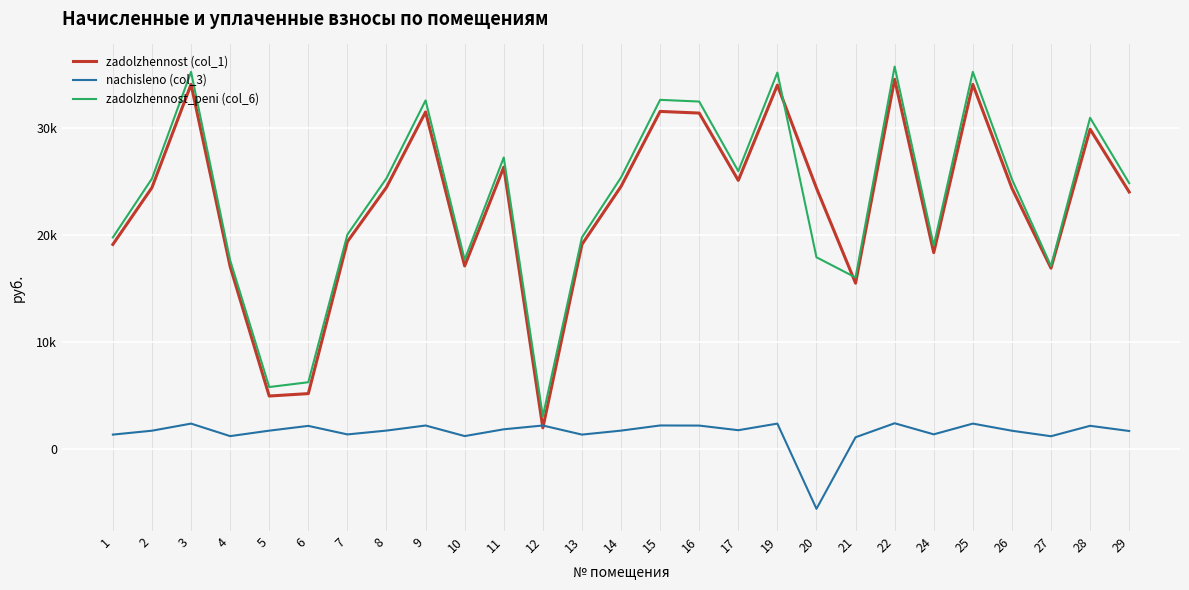

Is this an area chart (filled region under the line)?

No